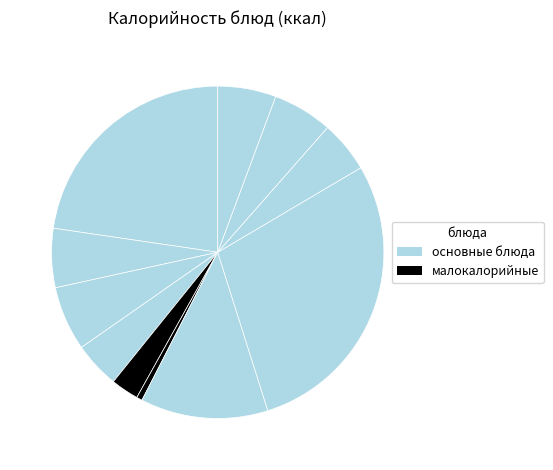

Count the number of slices in the pie.

11